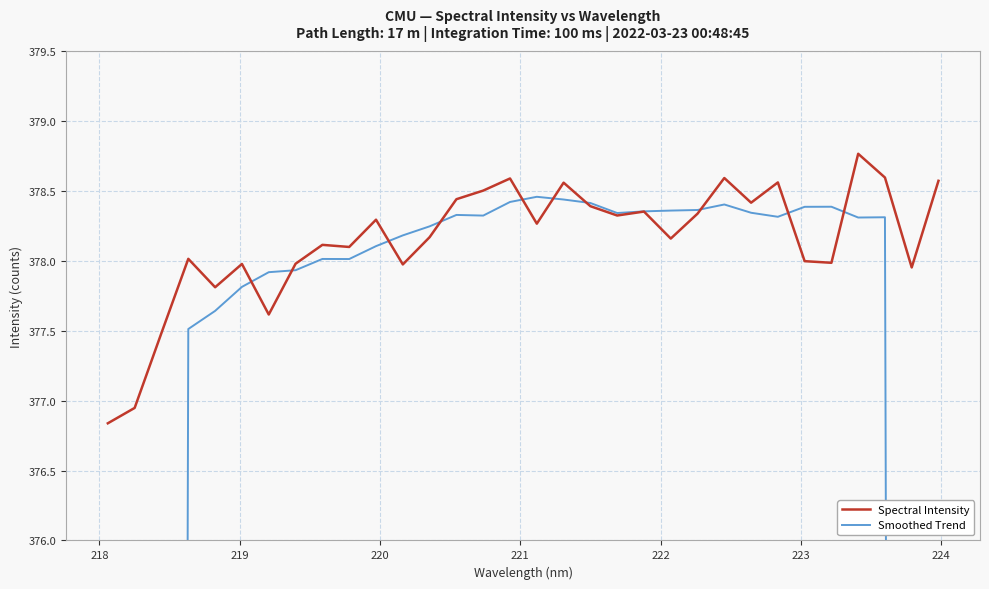

What is the highest value of the Spectral Intensity series?

378.8